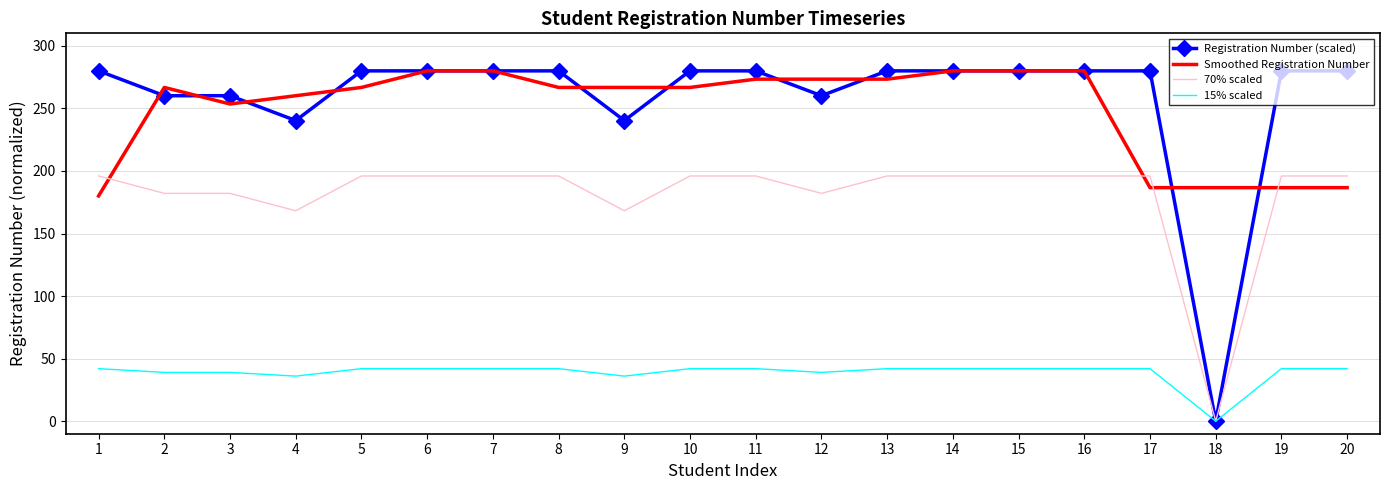

Is the value of Registration Number (scaled) at 20 greater than the value of 70% scaled at 1?

Yes